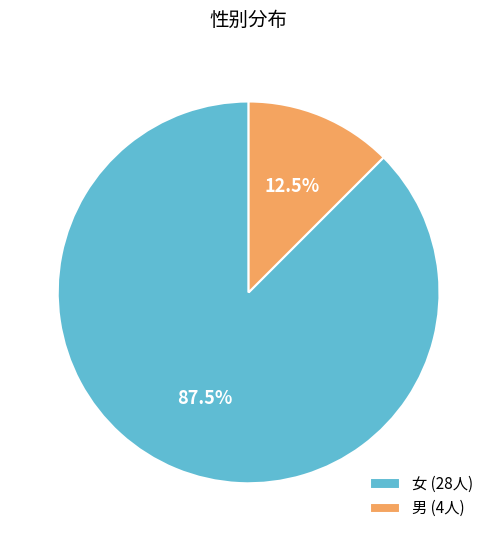

Rank the categories by value from highest to lowest.

女, 男